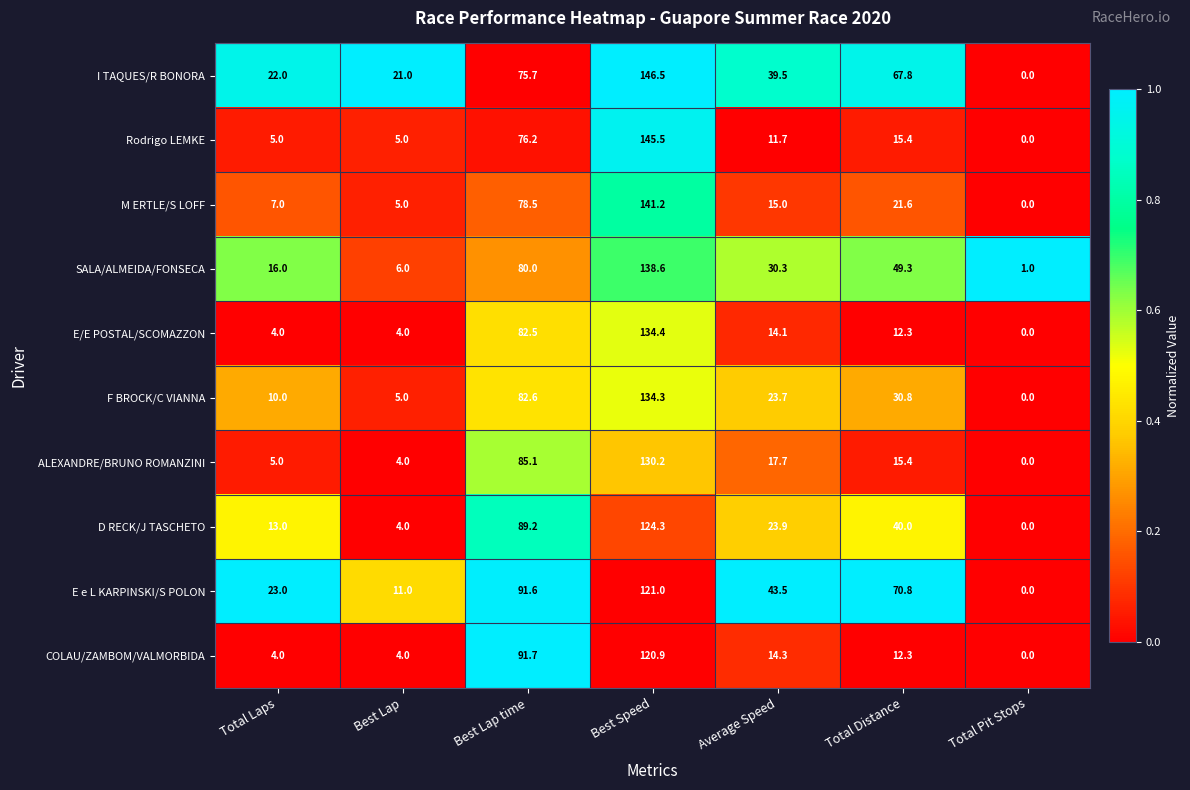

What is the difference between the maximum and minimum values in the F BROCK/C VIANNA series?

134.3